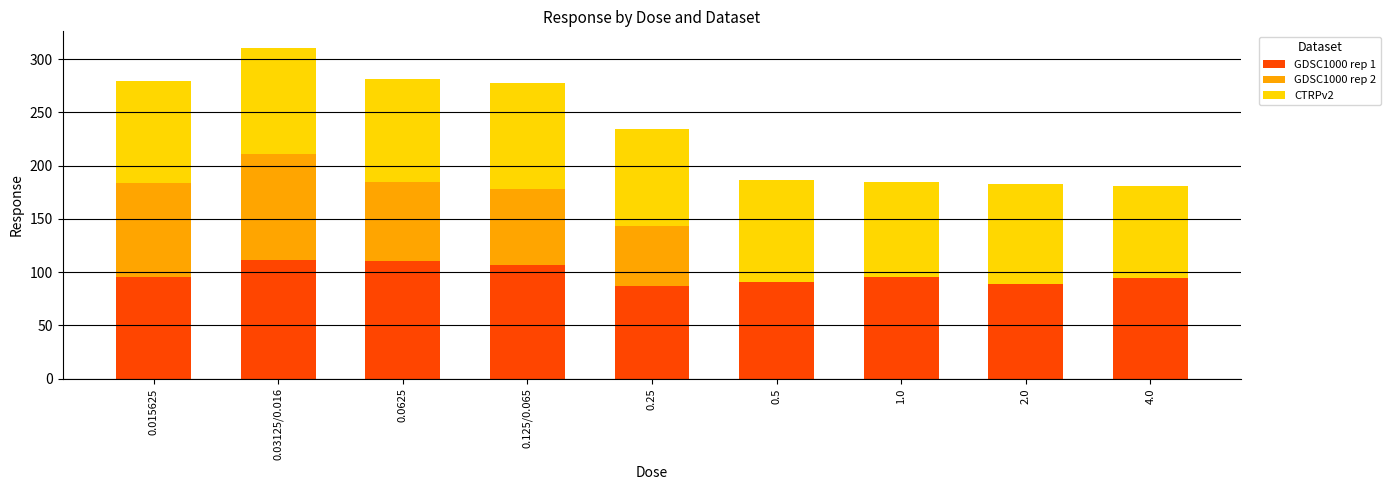

What is the total value across all series at 0.0625?

281.7